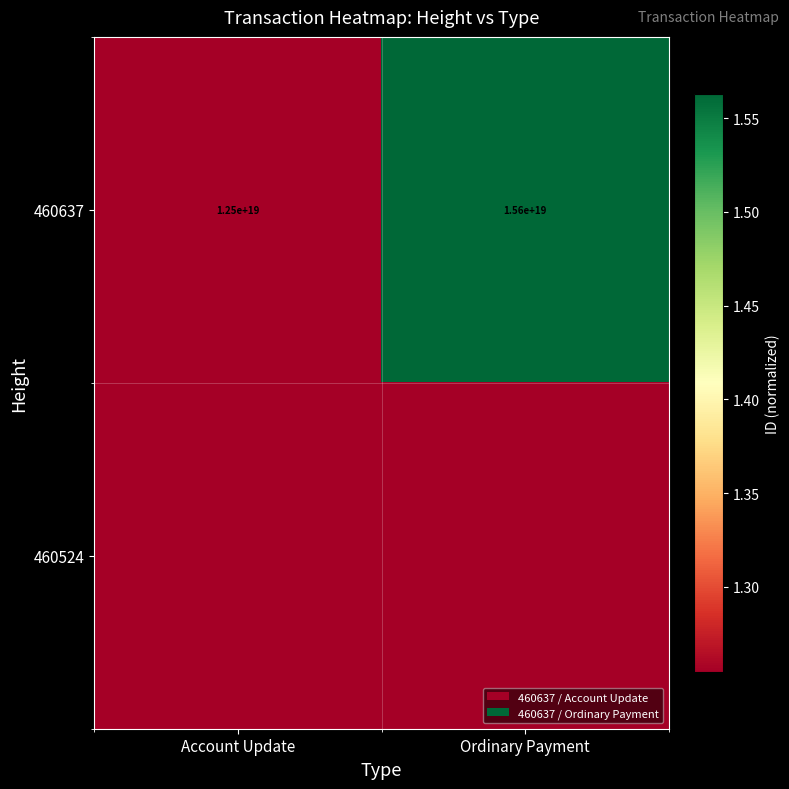

At which label is 460637 closest to 14050000000000000000?

Account Update